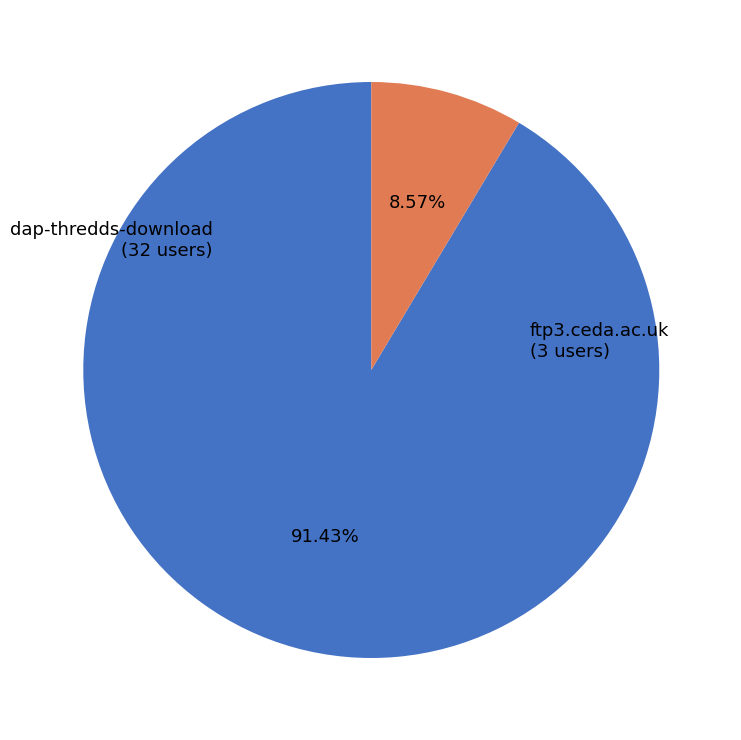

Does dap-thredds-download account for over 50% of the chart?

Yes